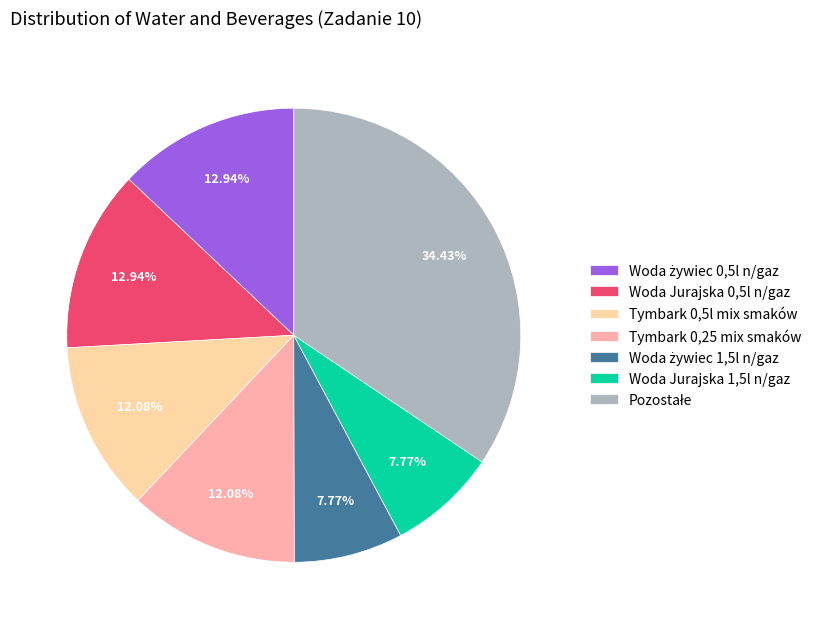

How many segments does this pie chart have?

7